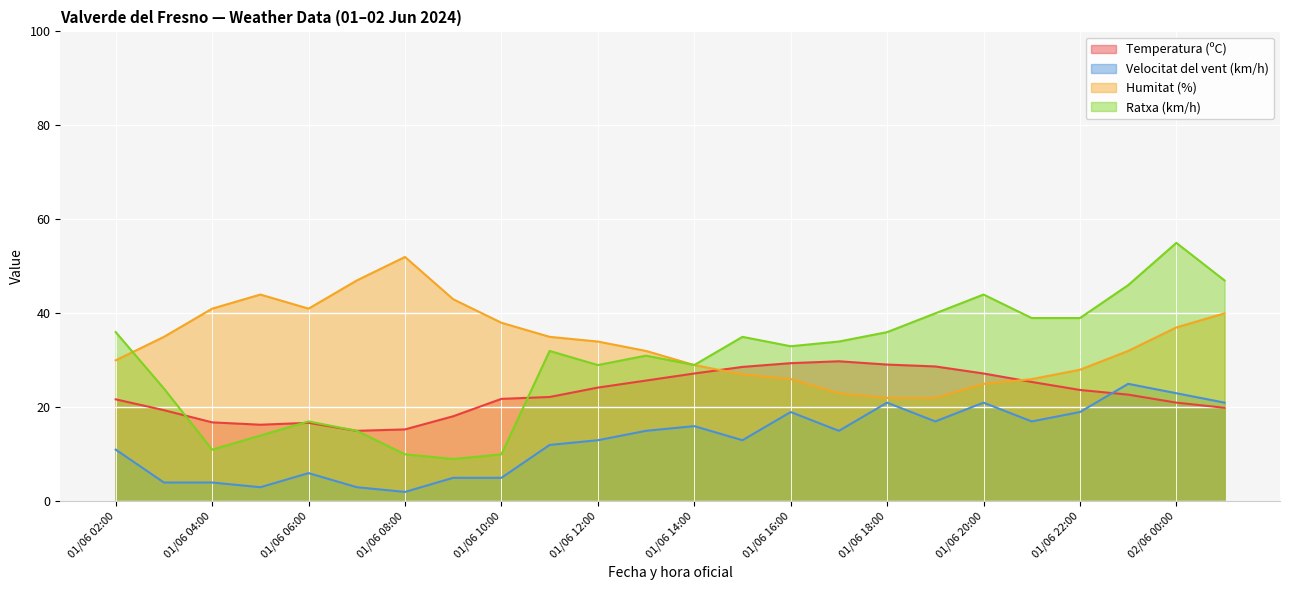

What is the sum of the Humitat (%) values at 01/06 23:00 and 01/06 17:00?

55.0